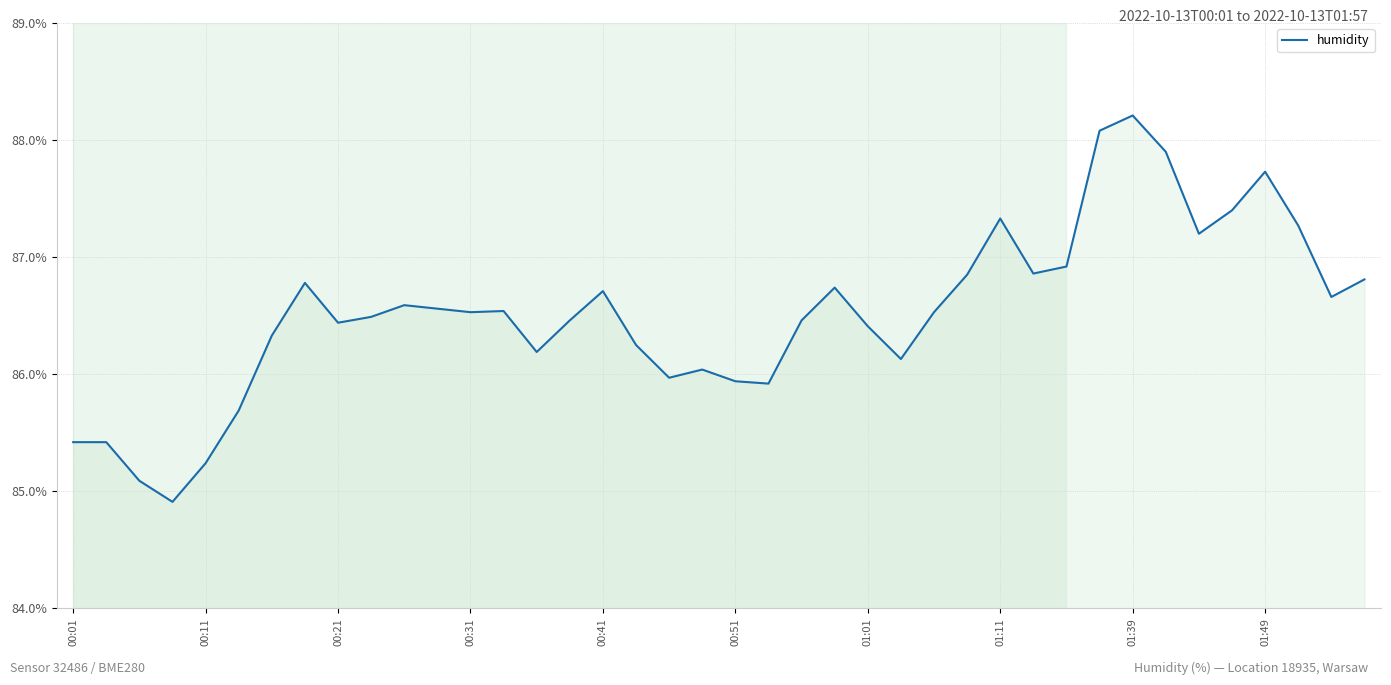

What is the minimum value shown in the chart?

84.9